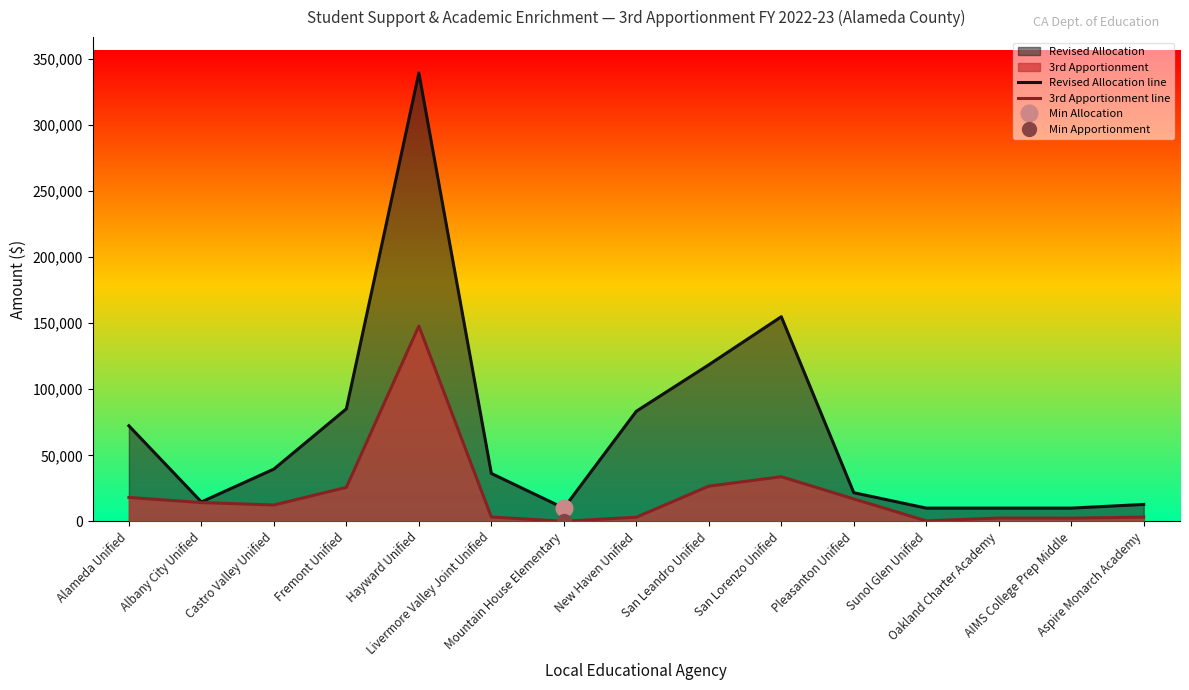

What is the lowest value of the Revised Allocation line series?

10000